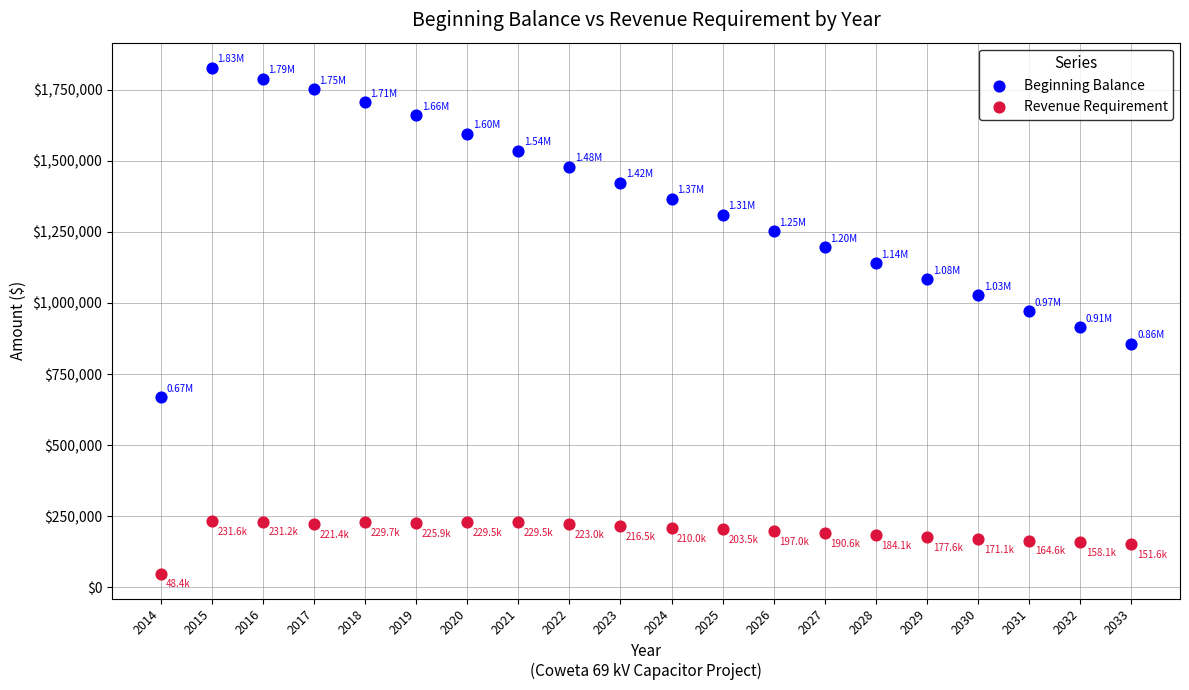

Which series reaches the maximum Y coordinate?

Beginning Balance